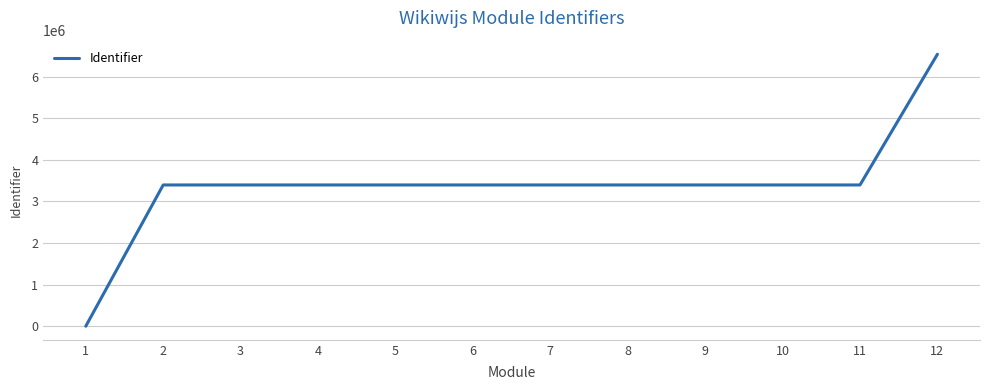

What is the maximum value shown in the chart?

6541160